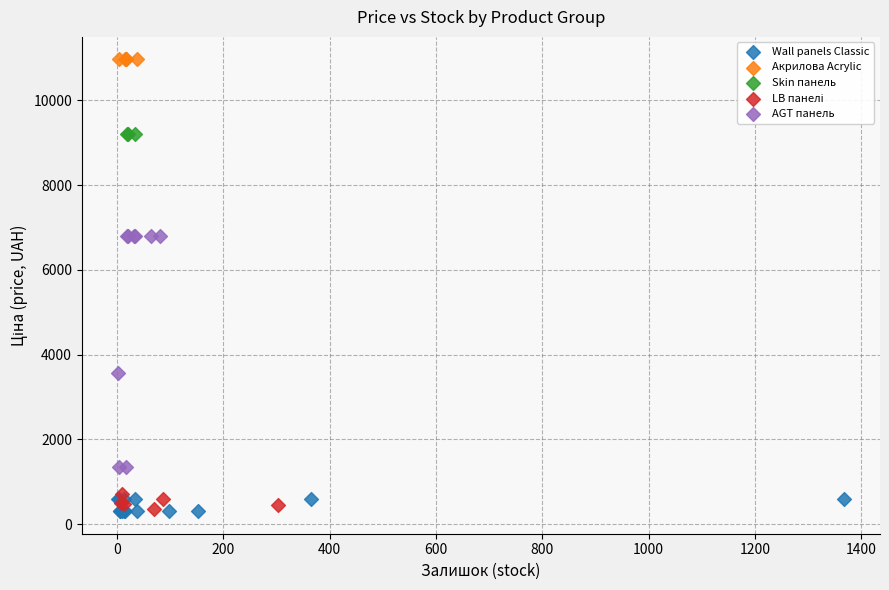

Which series contains the highest Y value?

Акрилова Acrylic